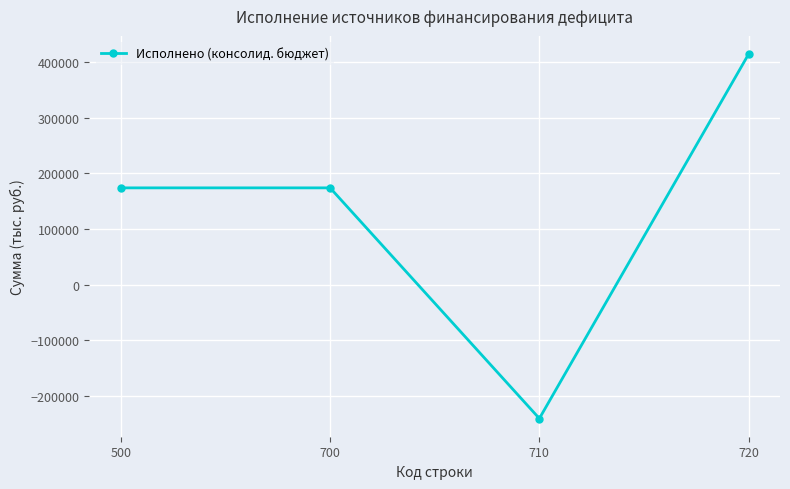

Is it true that the value at 710 is -313731.1?

False